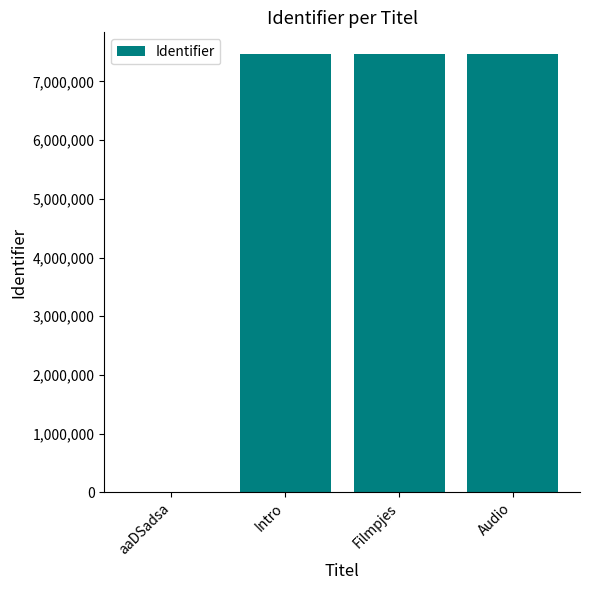

The chart shows a value of 3646483 at aaDSadsa. True or false?

False